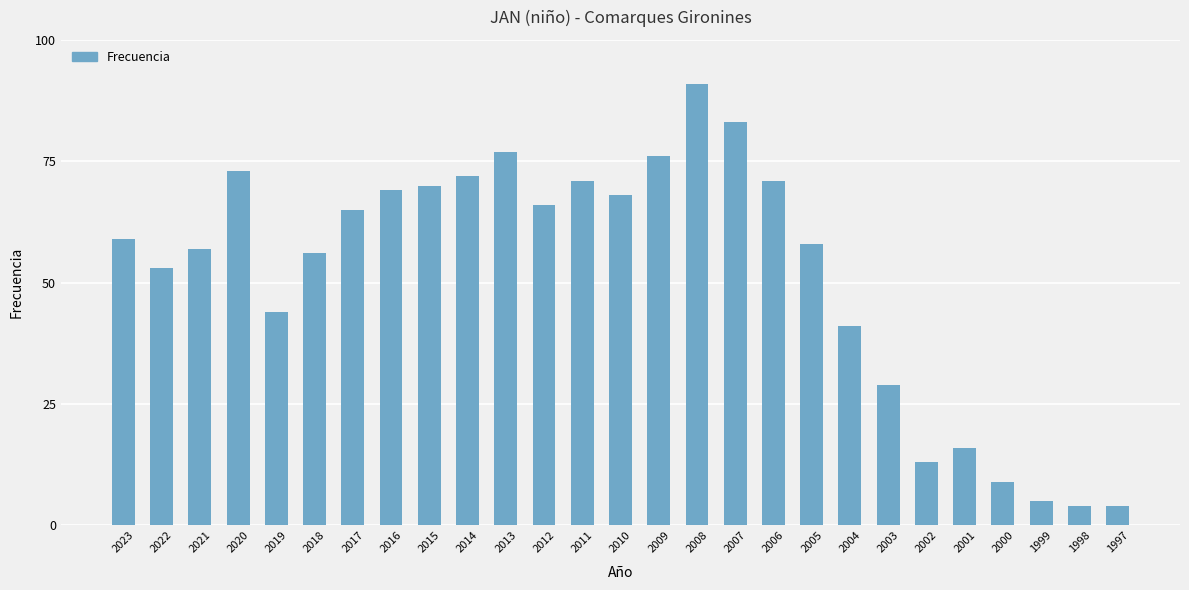

Reading left to right, list all the values displayed in this chart.

59	53	57	73	44	56	65	69	70	72	77	66	71	68	76	91	83	71	58	41	29	13	16	9	5	4	4